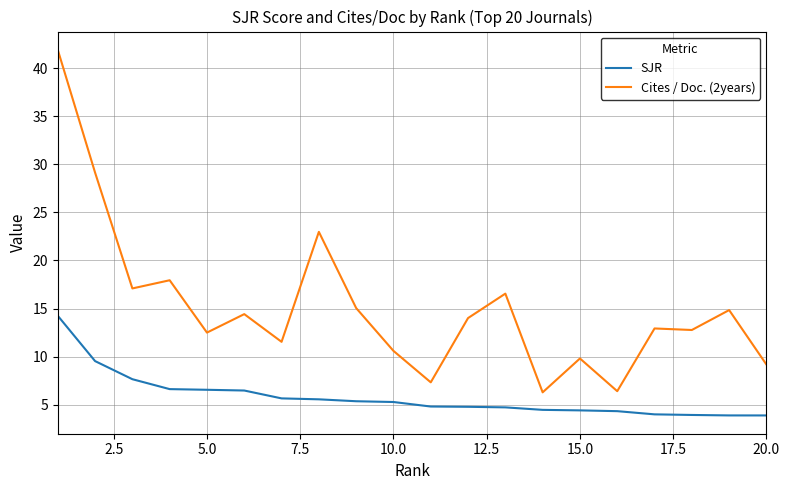

True or false: SJR and Cites / Doc. (2years) cross at least once.

False